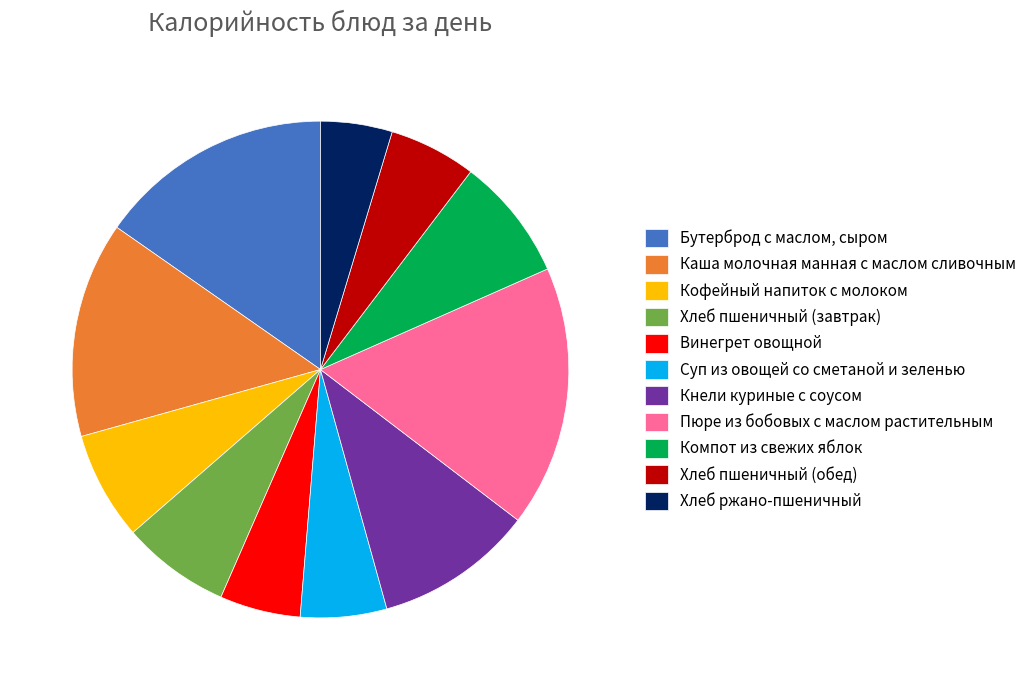

True or false: Хлеб пшеничный (завтрак) accounts for 7% of the total.

True